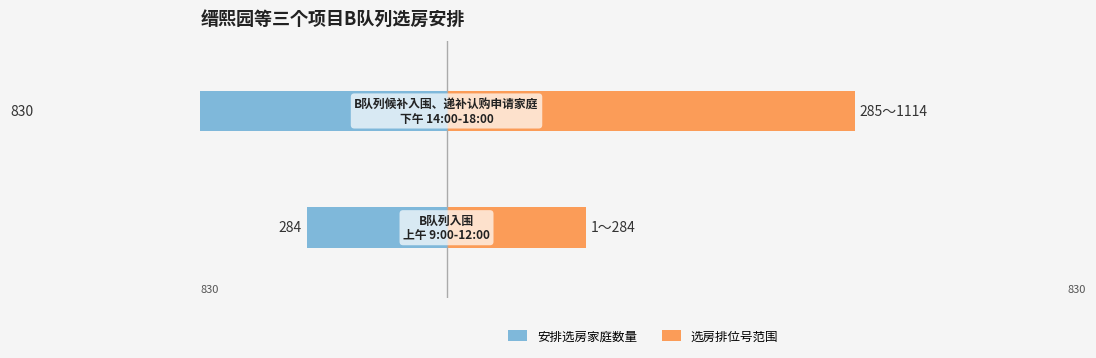

Reading right to left, transcribe all the data shown in this chart.

安排选房家庭数量: -830	-284
选房排位号范围: 830	284